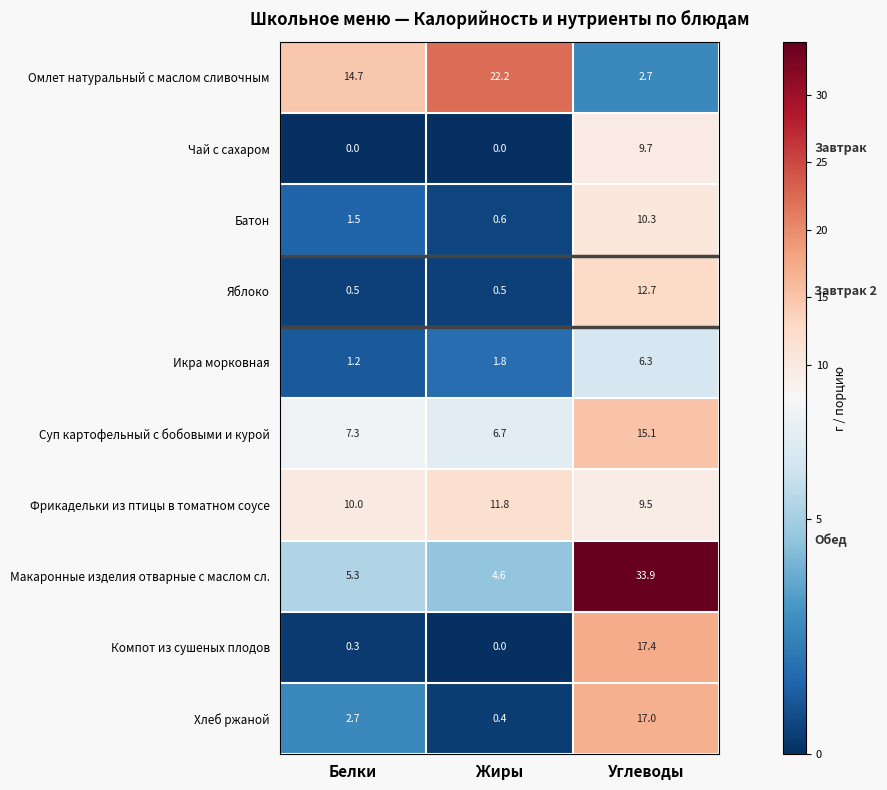

Rank the series by their maximum value, from lowest to highest.

Икра морковная, Чай с сахаром, Батон, Фрикадельки из птицы в томатном соусе, Яблоко, Суп картофельный с бобовыми и курой, Хлеб ржаной, Компот из сушеных плодов, Омлет натуральный с маслом сливочным, Макаронные изделия отварные с маслом сл.